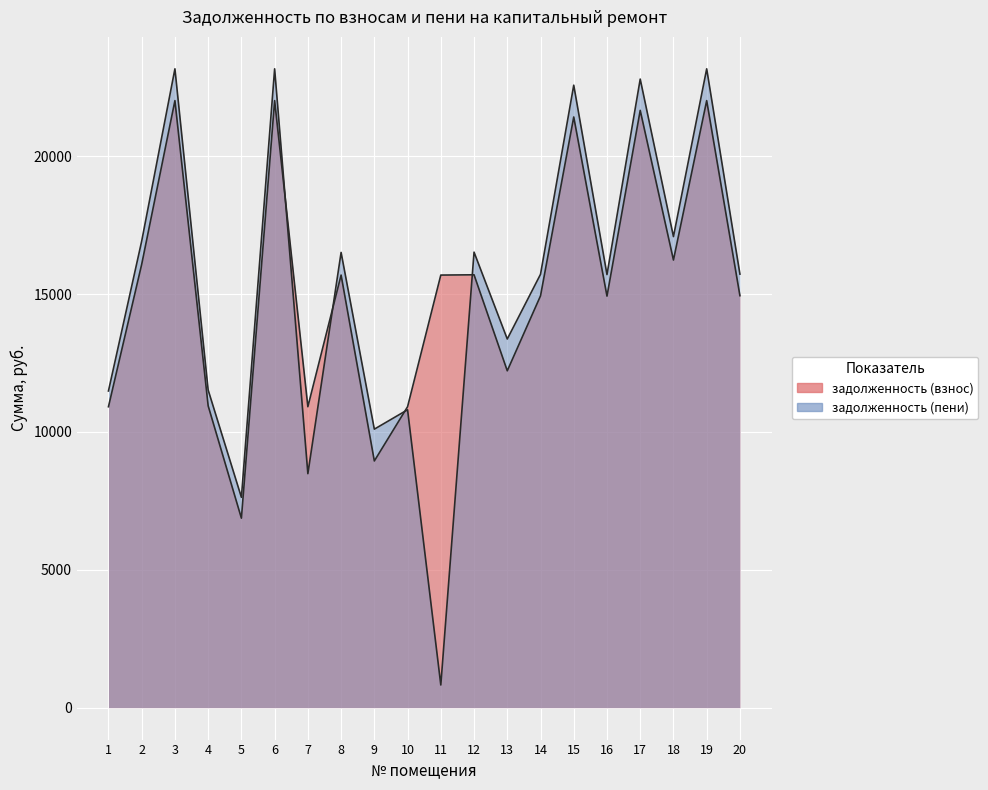

Rank the series by their average value, from lowest to highest.

задолженность (пени), задолженность (взнос)